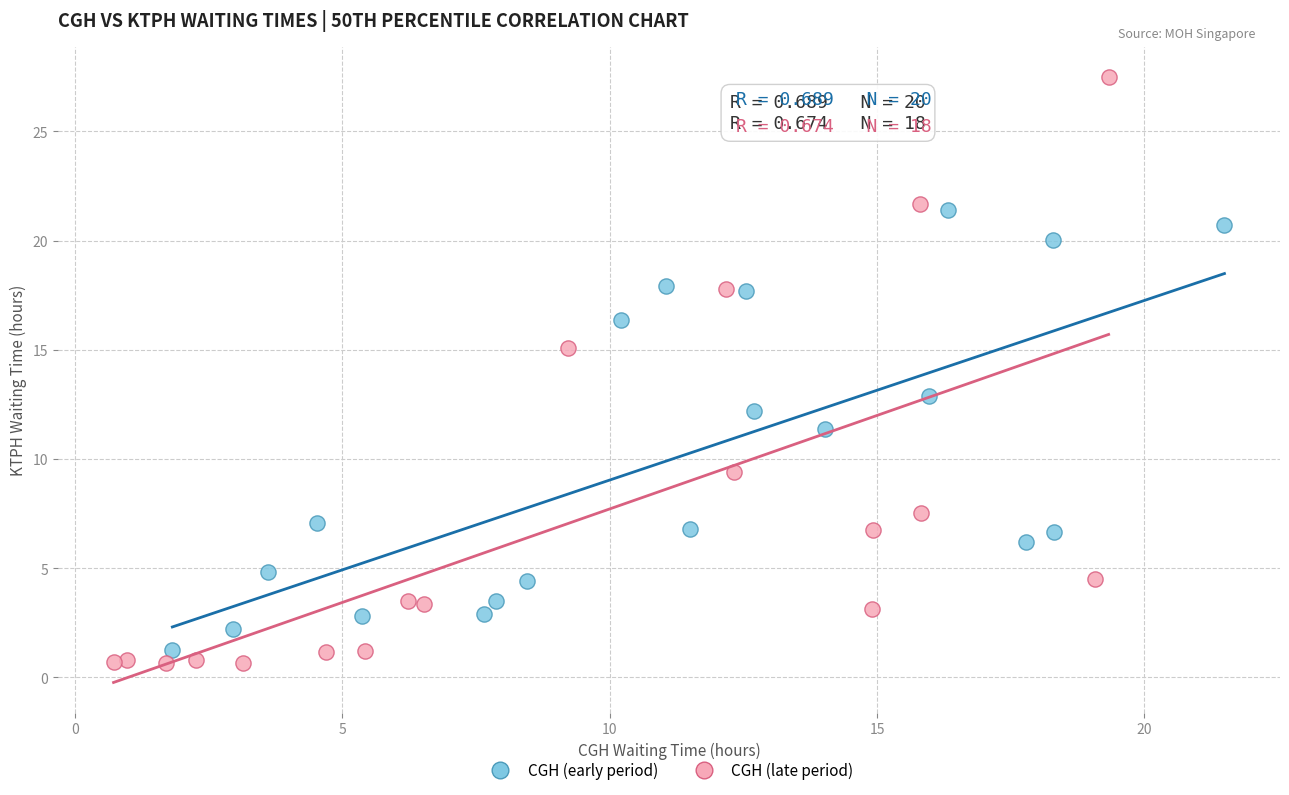

What are all the series names shown in the legend?

CGH (early period), CGH (late period)